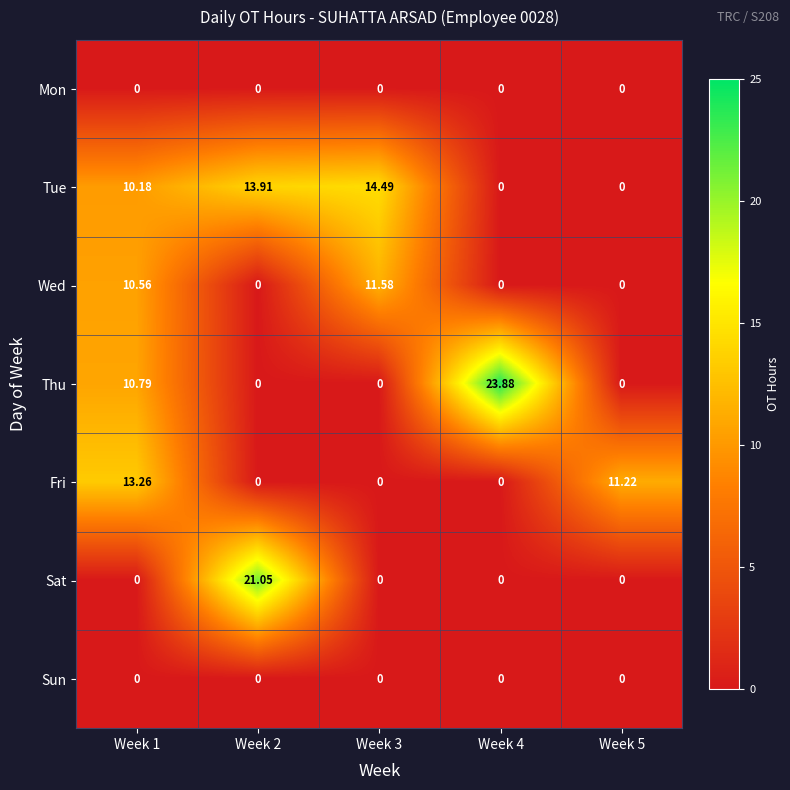

Which series has the largest total across all categories?

Tue